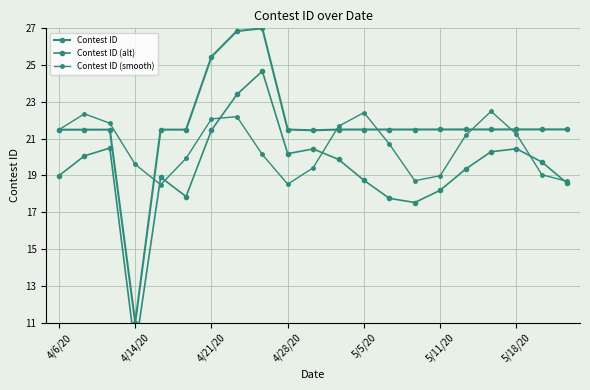

What is the minimum value for Contest ID?

11.0